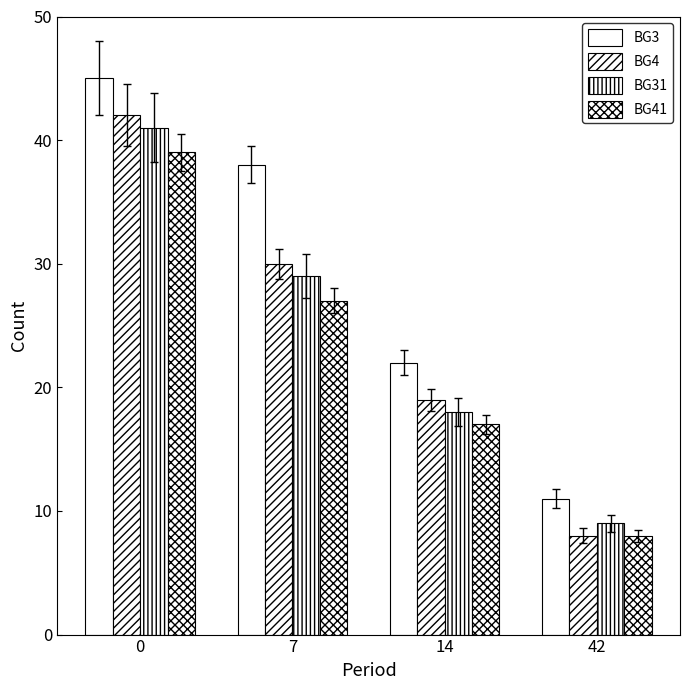

How many bars are there in each group?

4